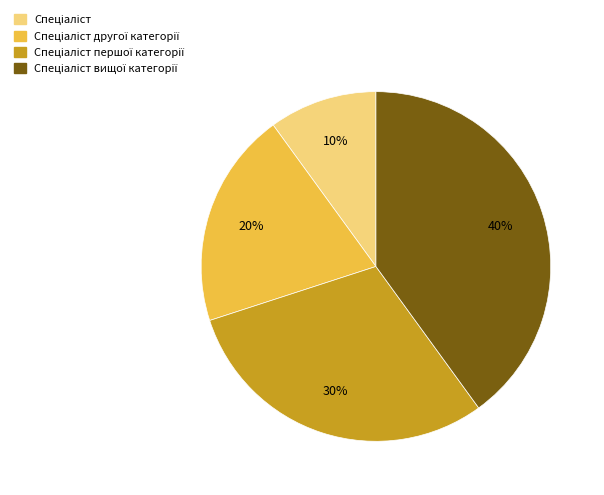

To the nearest percent, what is the difference between the largest and smallest slice percentages?

30%